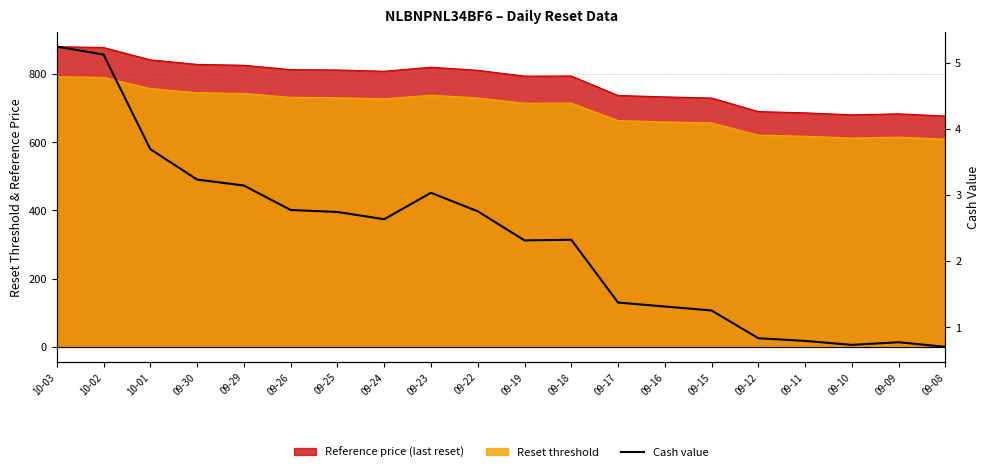

At which category does the chart reach its minimum across all series?

09-08